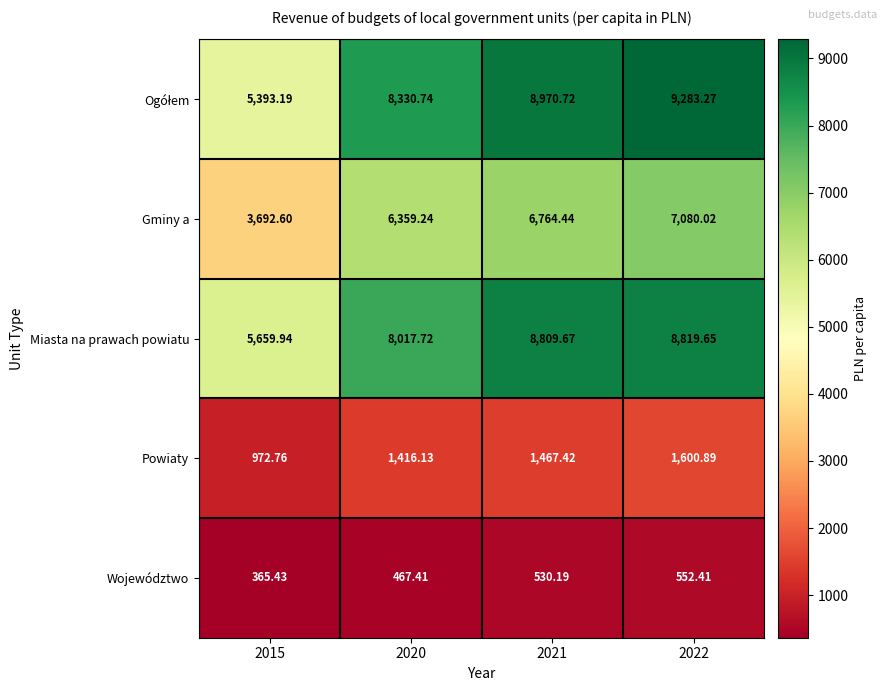

Between 2020 and 2021, which series saw the biggest shift?

Miasta na prawach powiatu